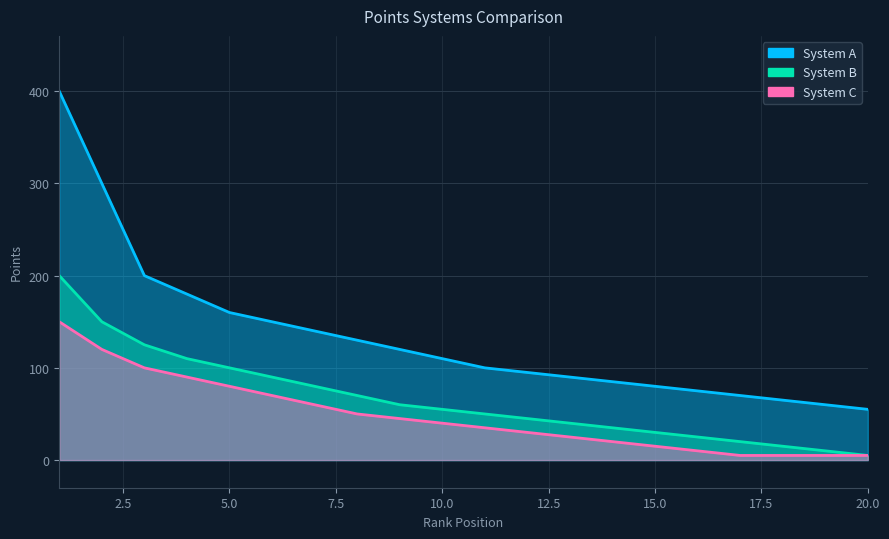

Reading right to left, list all the values displayed in this chart.

System A: 55	60	65	70	75	80	85	90	95	100	110	120	130	140	150	160	180	200	300	400
System B: 5	10	15	20	25	30	35	40	45	50	55	60	70	80	90	100	110	125	150	200
System C: 5	5	5	5	10	15	20	25	30	35	40	45	50	60	70	80	90	100	120	150